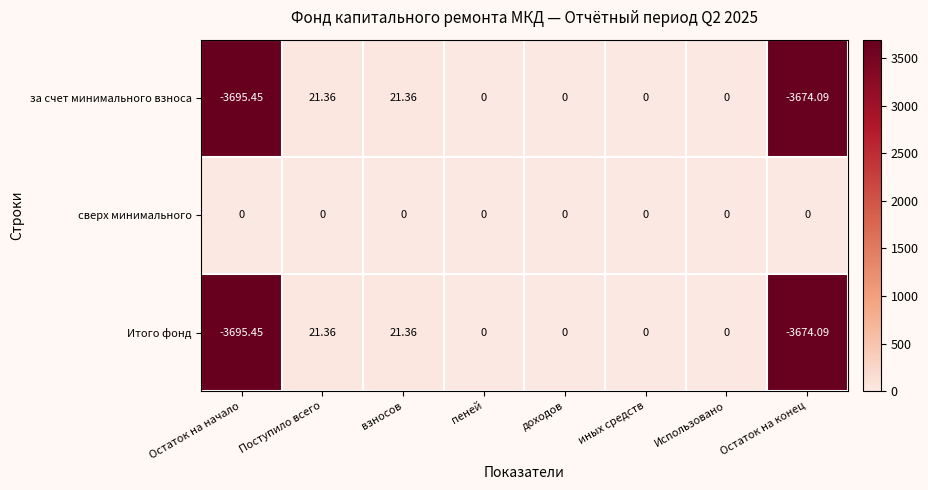

How many series are shown in this chart?

3